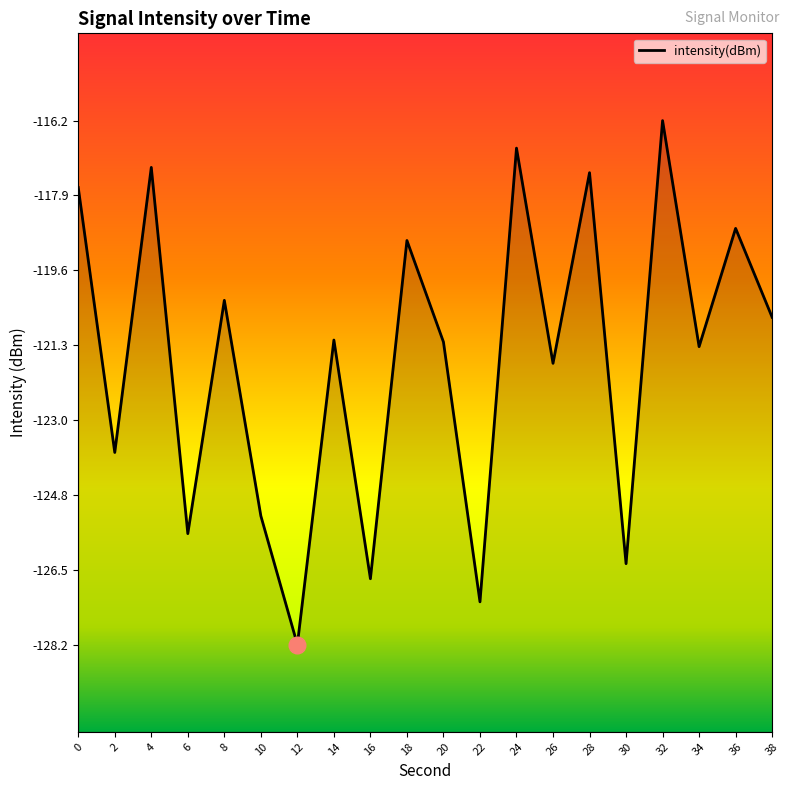

How many data points are above -121?

9